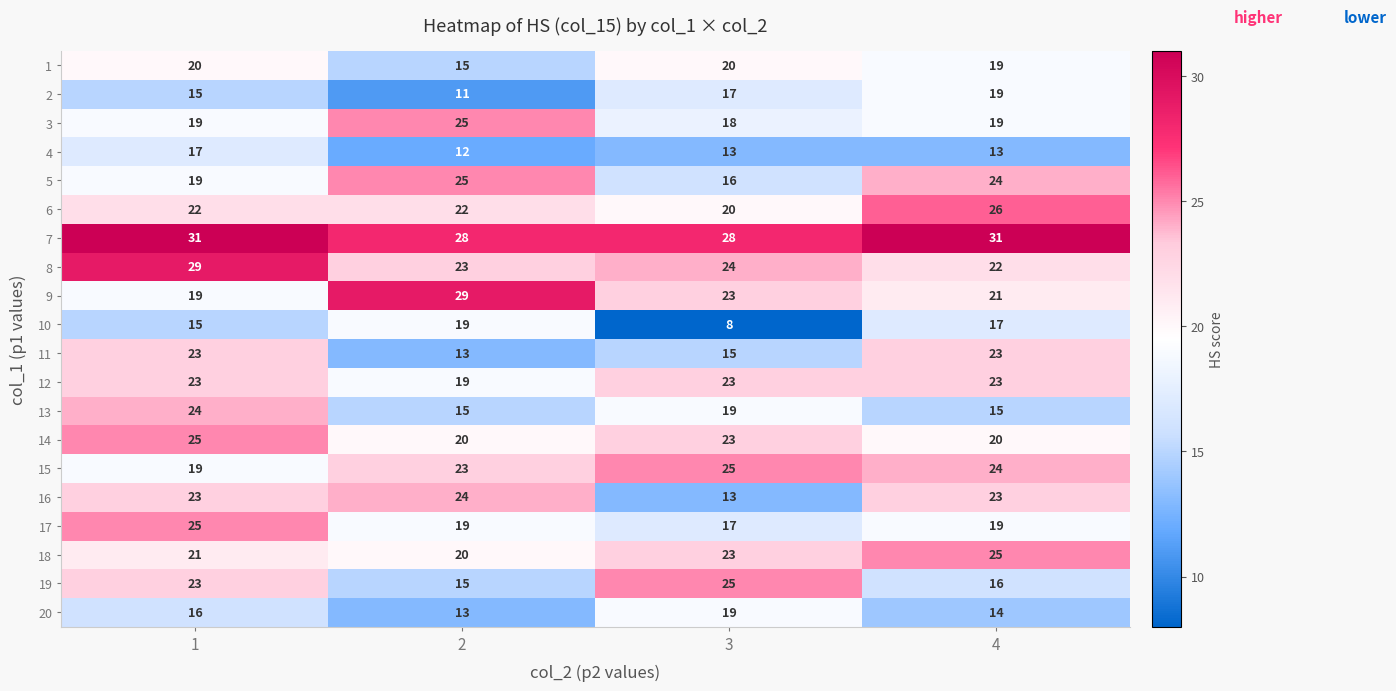

True or false: 11 has a value of 23 at 4.

True